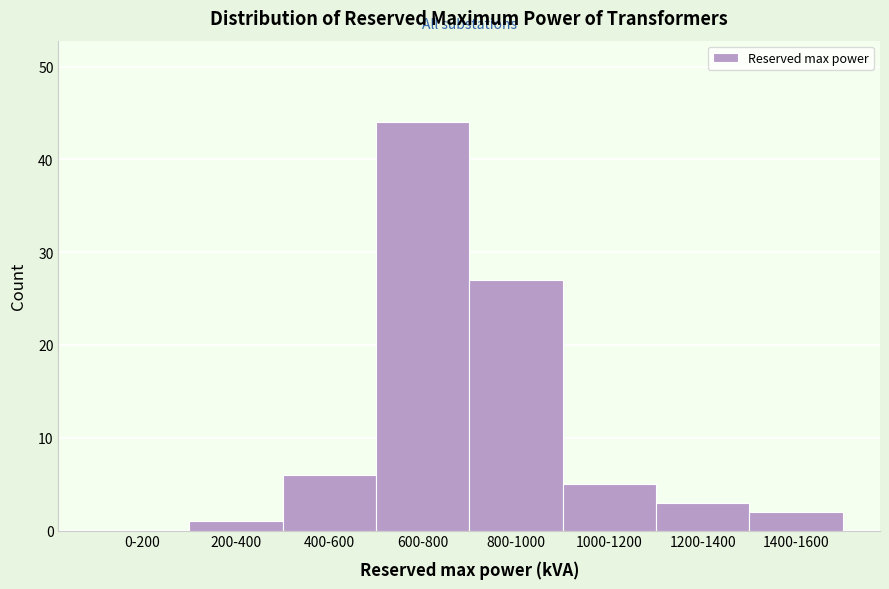

Reading left to right, transcribe all the data shown in this chart.

0-200=0	200-400=1	400-600=6	600-800=44	800-1000=27	1000-1200=5	1200-1400=3	1400-1600=2